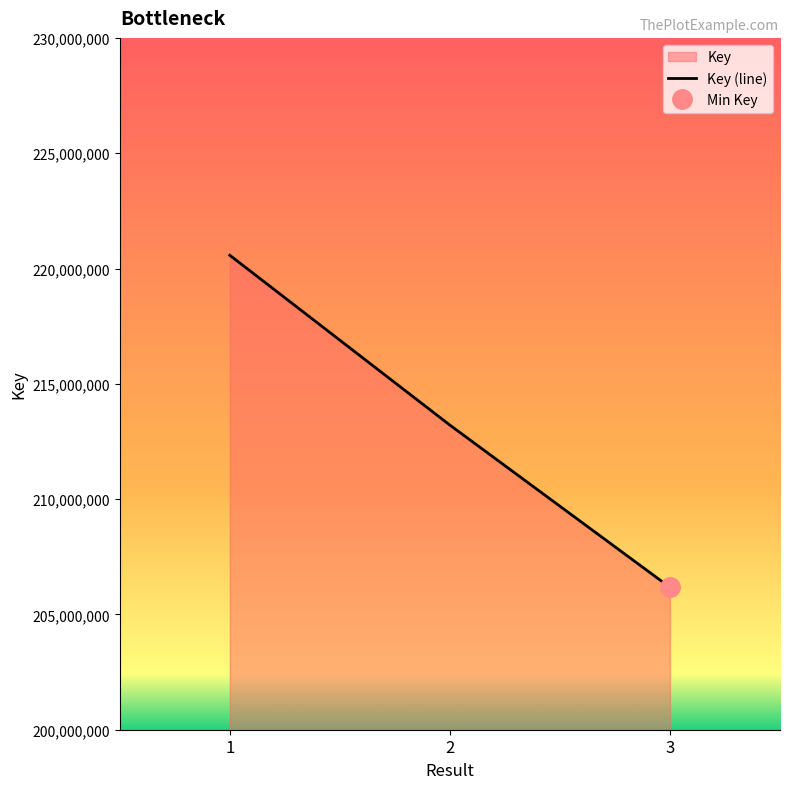

Which category has the lowest value across all series?

3